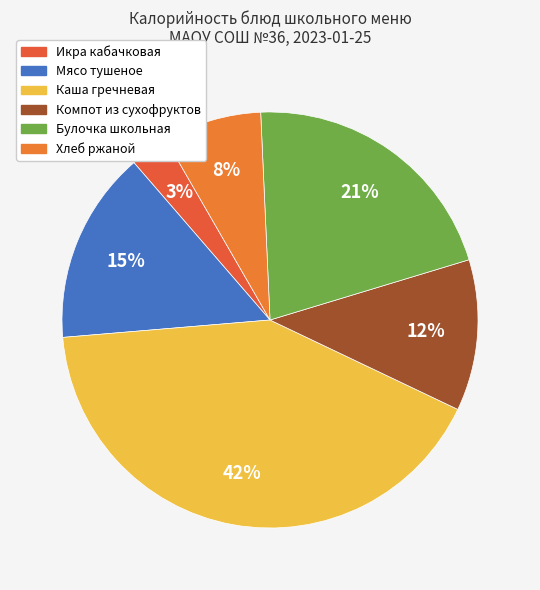

Does Булочка школьная represent more than half of the total?

No